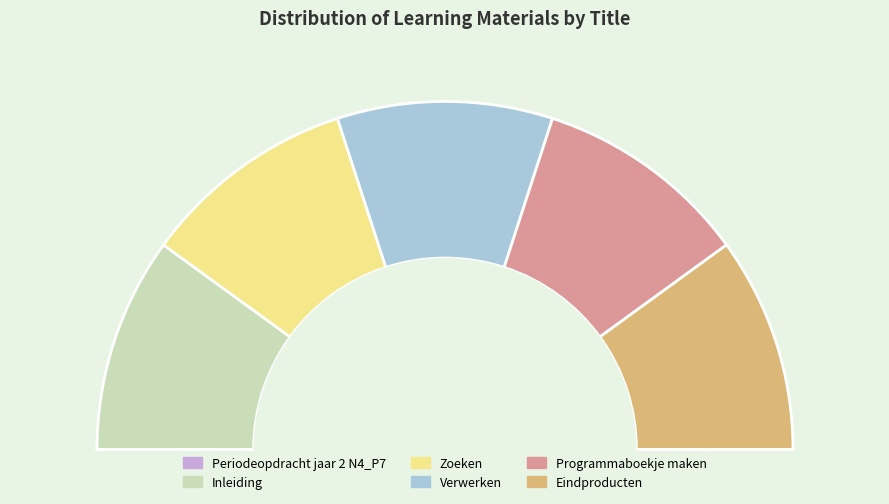

The Verwerken slice represents 8% of the pie. True or false?

False